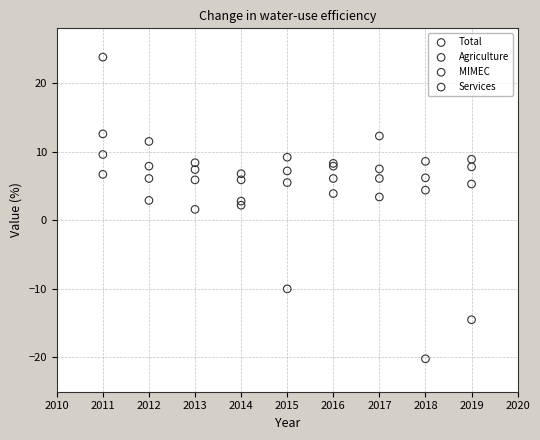

What are all the series names shown in the legend?

Total, Agriculture, MIMEC, Services